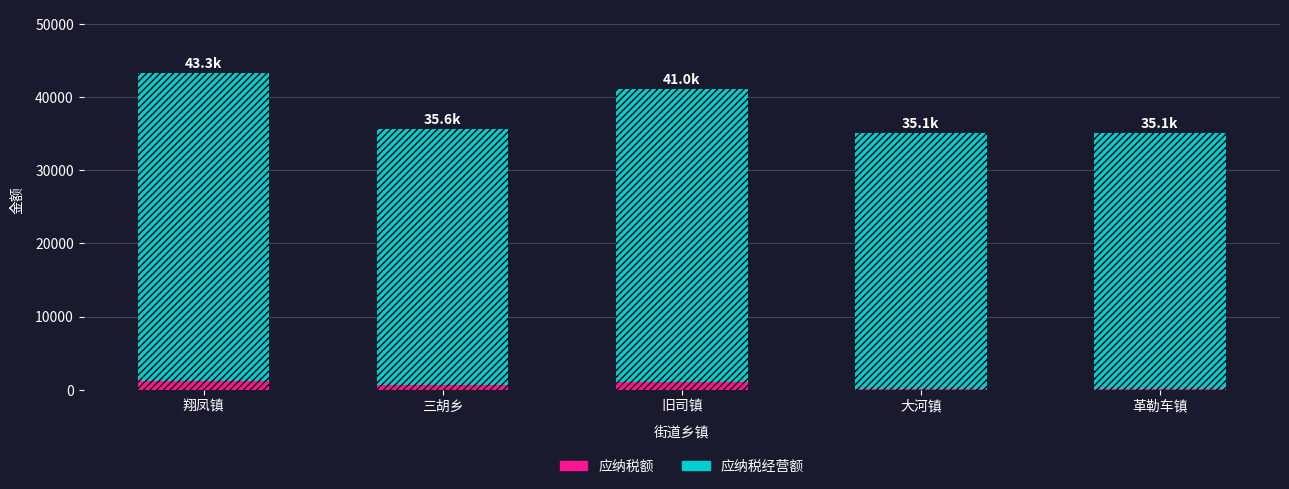

What is the sum of all 应纳税额 values?

3115.0